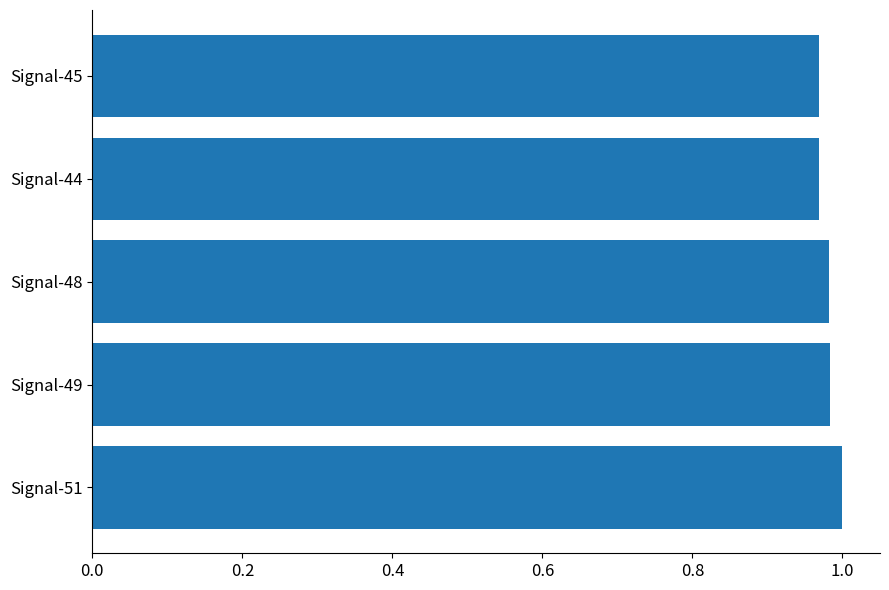

The chart shows a value of 0.4 at Signal-45. True or false?

False